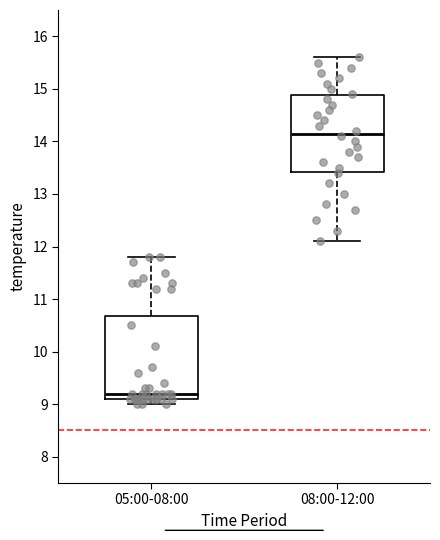

Where is the lower edge of the box for 05:00-08:00 on the y-axis? The values are not printed on the chart, so give them approximately, as read against the axis.

9.1